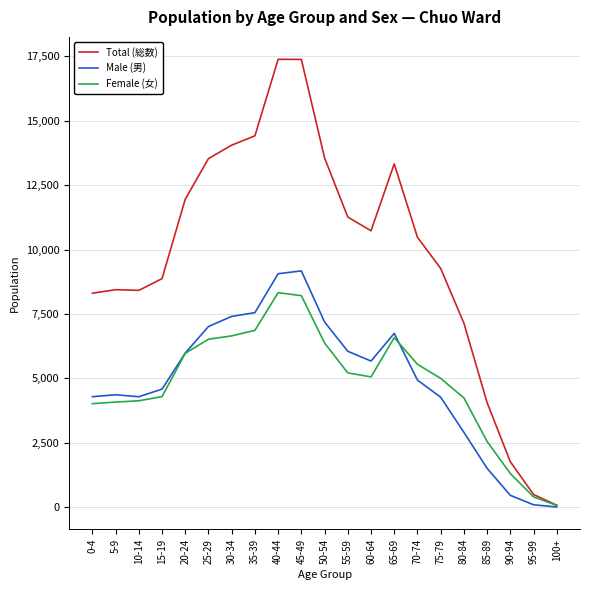

What is the difference between the maximum and minimum values in the Total (総数) series?

17316